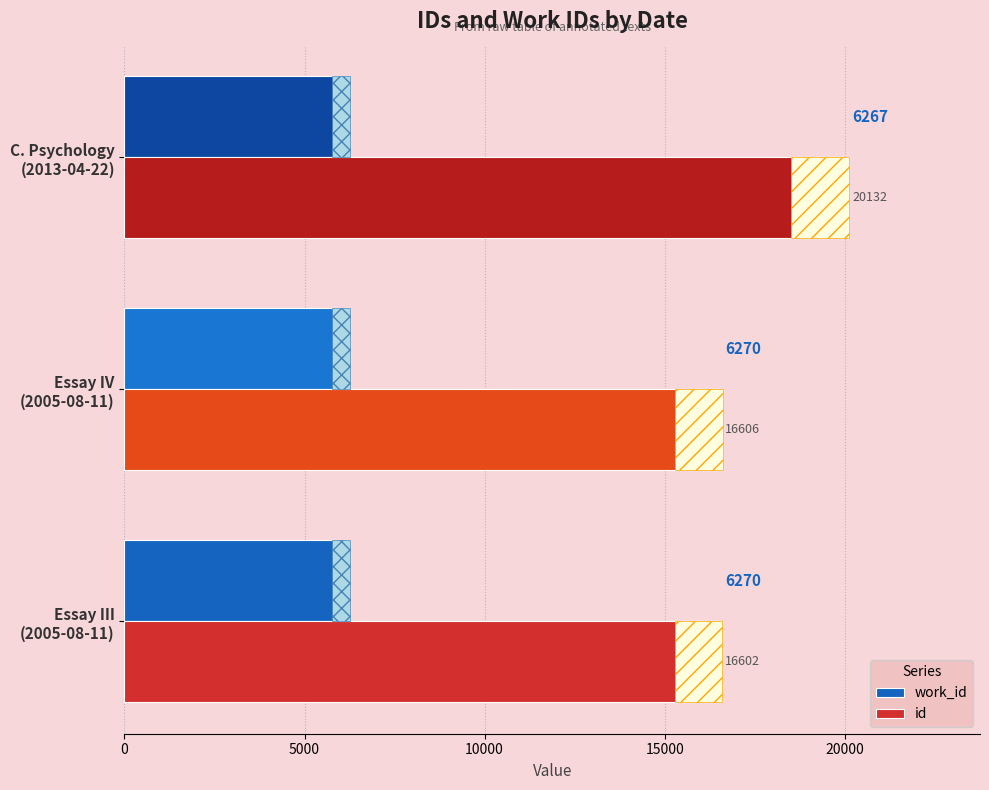

Which series has the largest range (max minus min)?

id